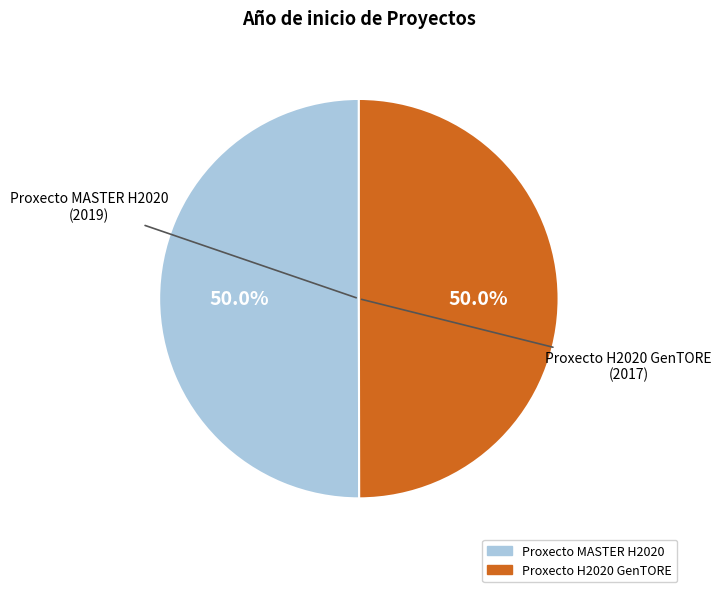

Is it true that Proxecto H2020 GenTORE is 50% of the pie?

True